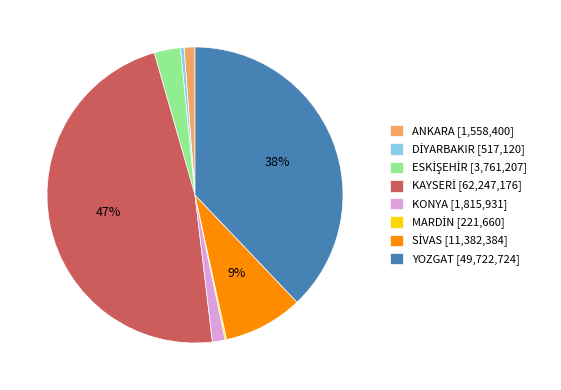

To the nearest percent, what is the average slice percentage?

12%